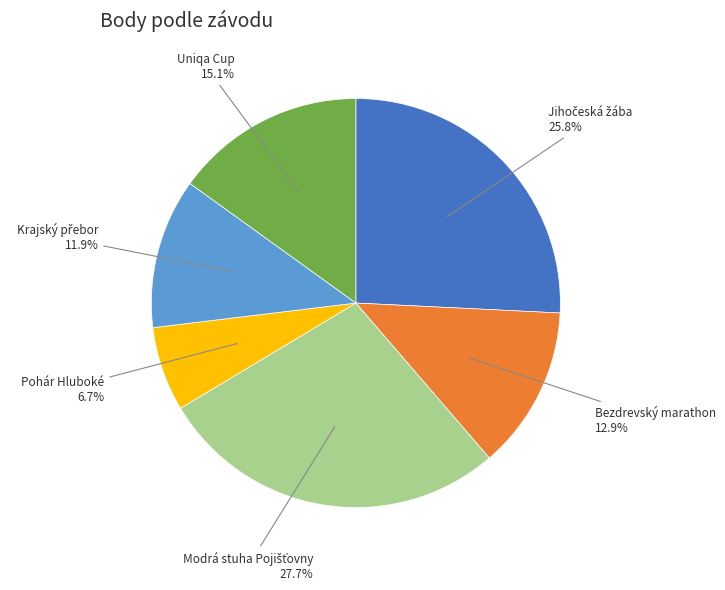

Is there any slice that represents more than half of the pie?

No